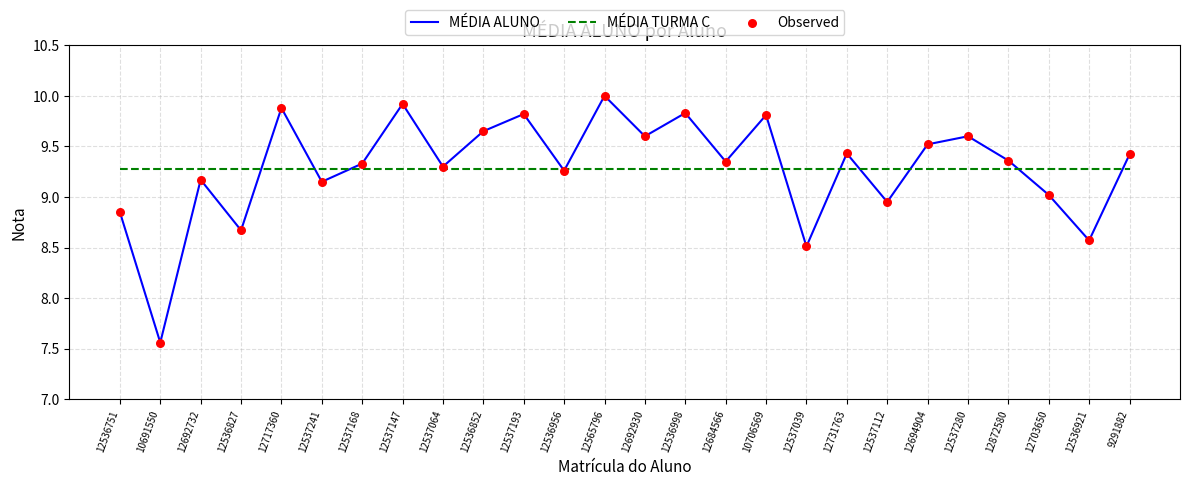

What is the total value across all series at 12536998?

19.1